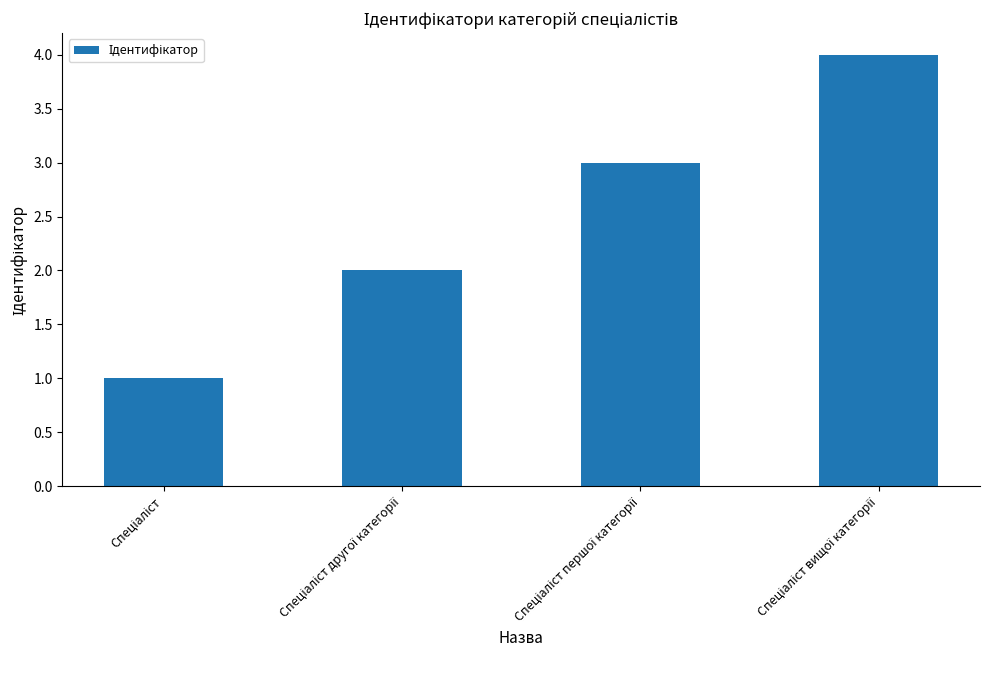

What is the maximum value shown in the chart?

4